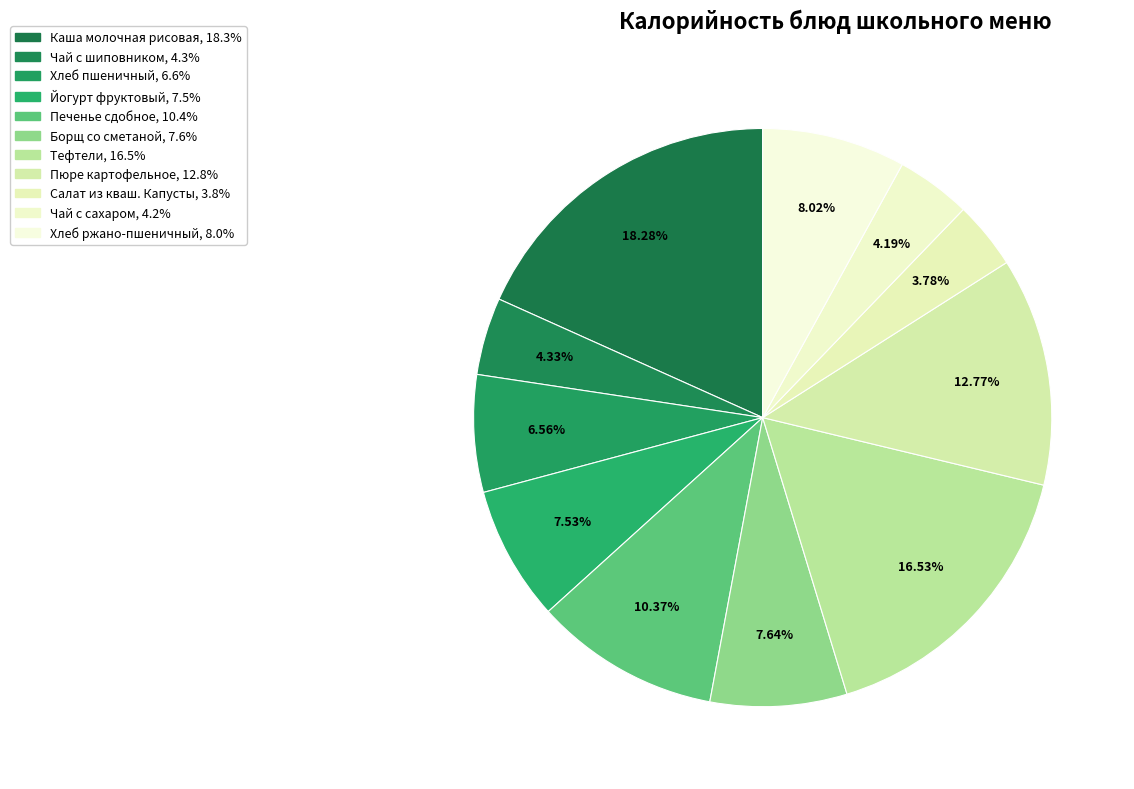

Count the number of slices in the pie.

11